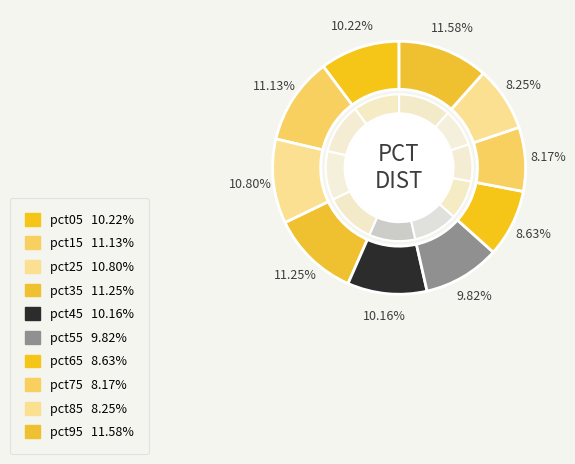

What is the largest slice in the pie chart?

pct95